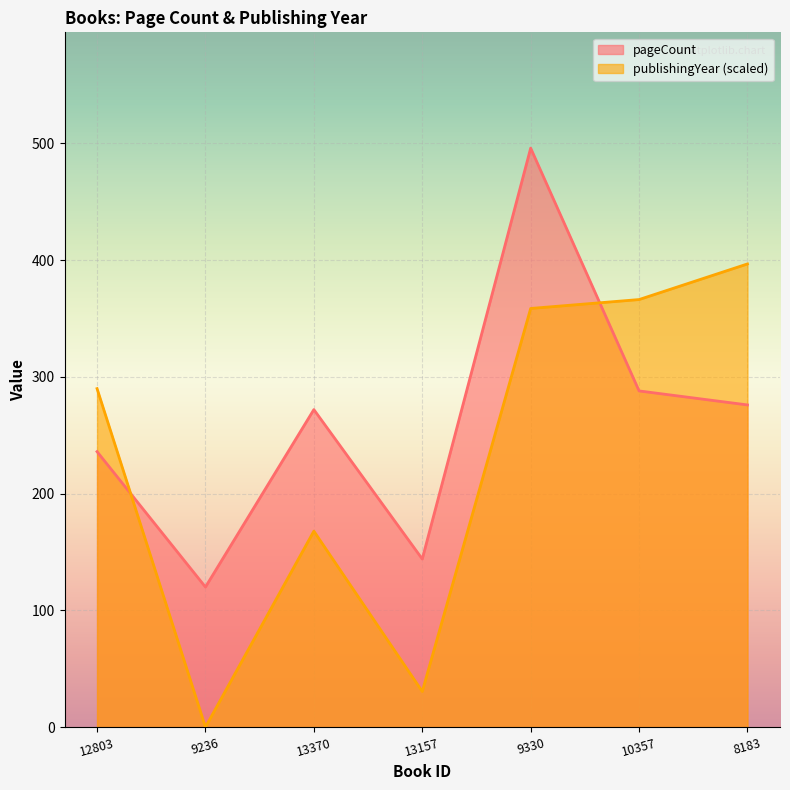

What is the difference between the pageCount values at 12803 and 13157?

92.0